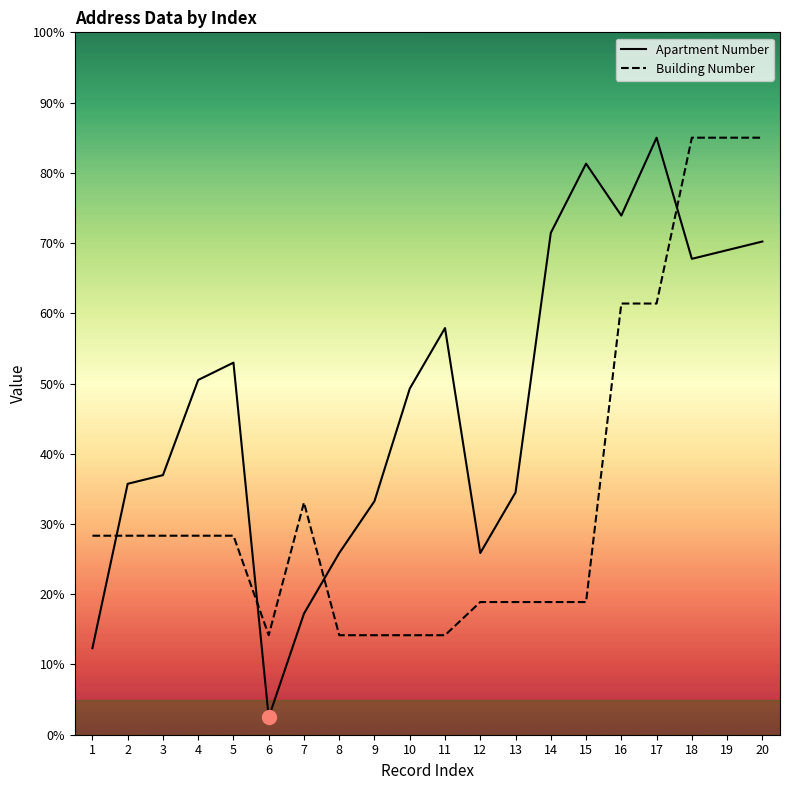

After their last crossing, which series has the higher values: Apartment Number or Building Number?

Building Number